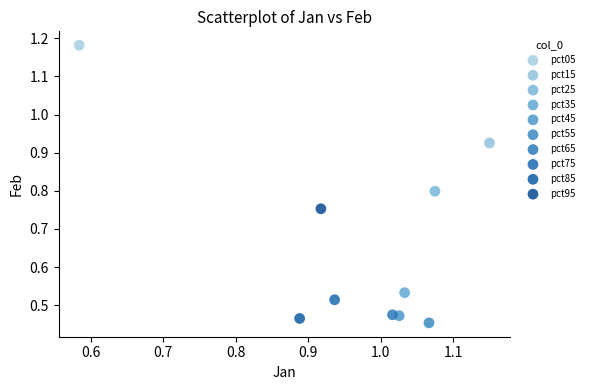

What are all the series names shown in the legend?

pct05, pct15, pct25, pct35, pct45, pct55, pct65, pct75, pct85, pct95